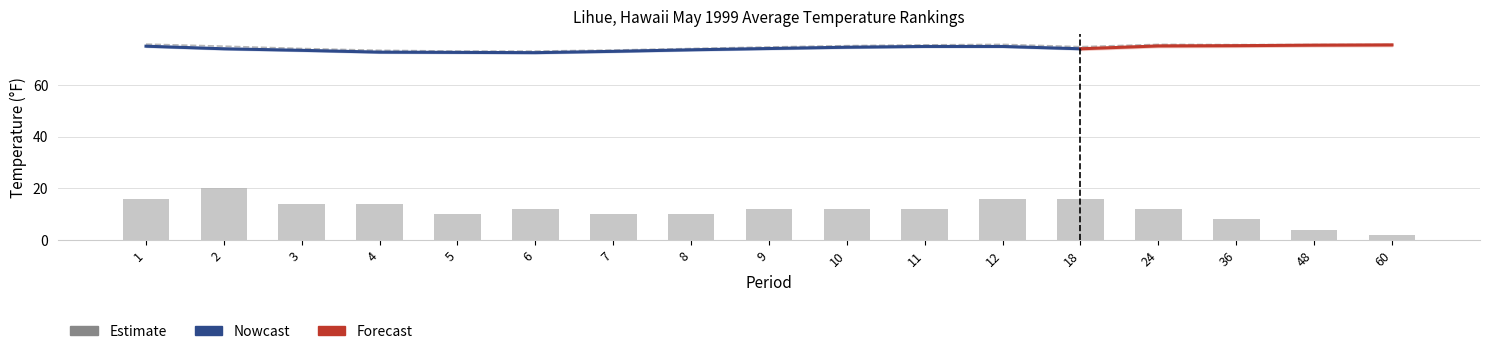

At which label is Departure closest to 11?

5